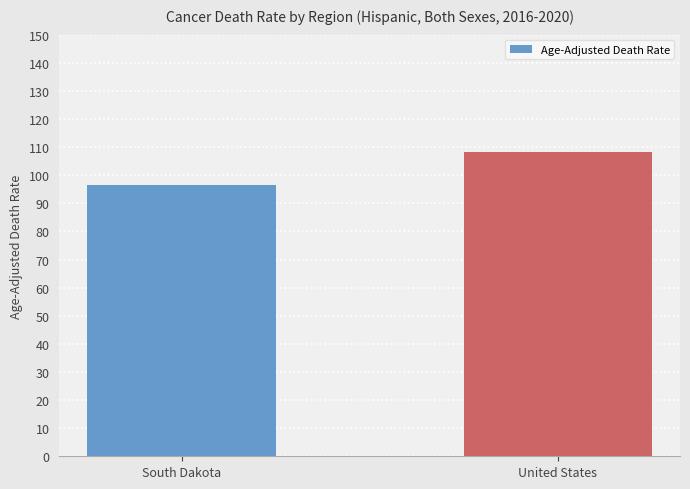

List the labels in order of value, largest first.

United States, South Dakota